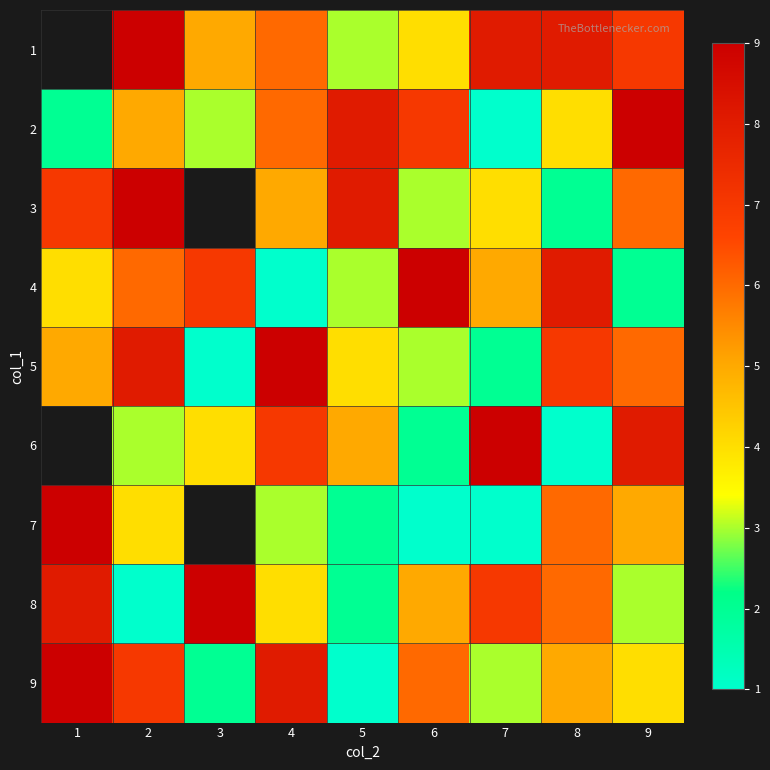

Between 8 and 2, which is larger?

2